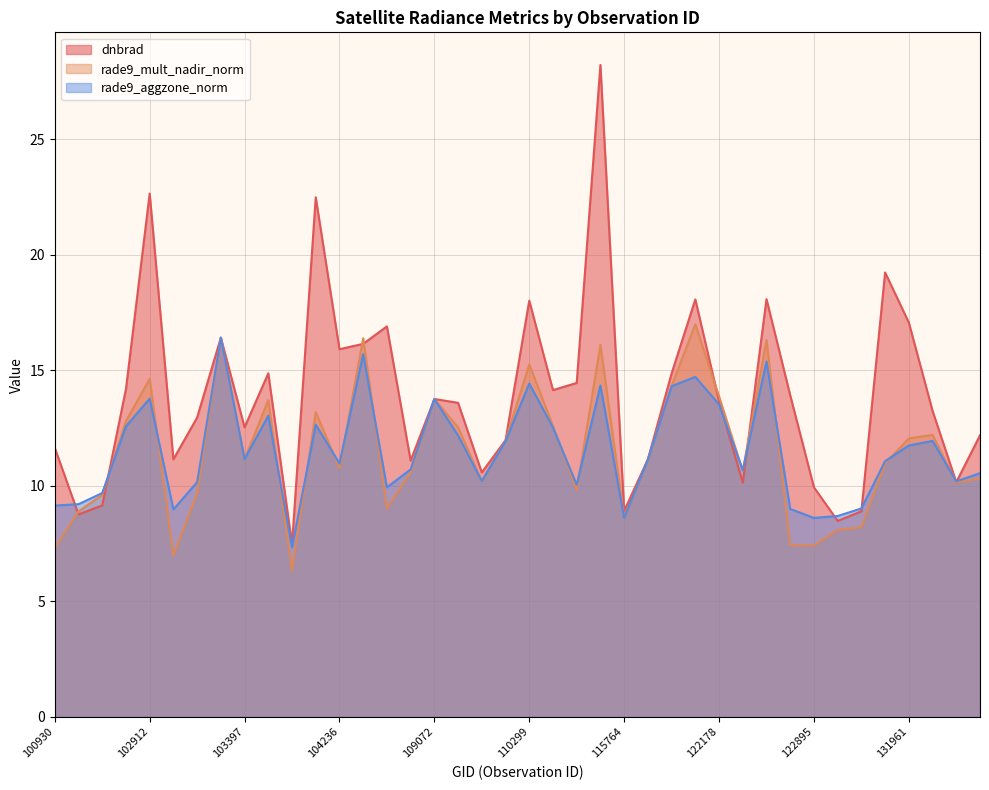

What is the difference between the rade9_aggzone_norm values at 108715 and 131947?

1.1